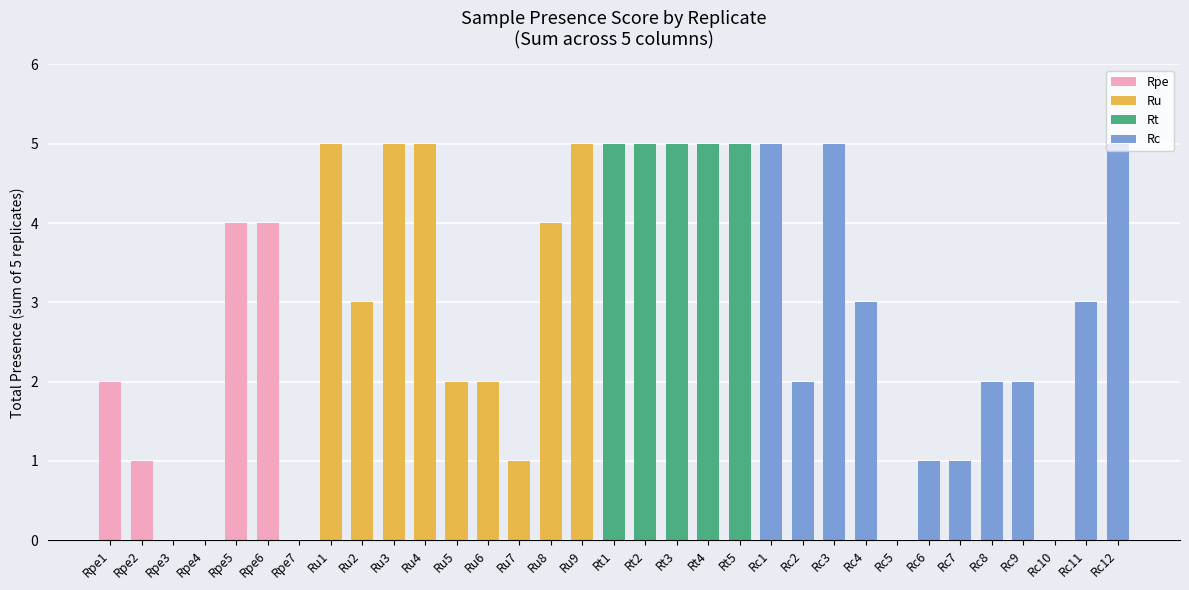

Reading left to right, transcribe all the data shown in this chart.

Rpe1=2	Rpe2=1	Rpe3=0	Rpe4=0	Rpe5=4	Rpe6=4	Rpe7=0	Ru1=5	Ru2=3	Ru3=5	Ru4=5	Ru5=2	Ru6=2	Ru7=1	Ru8=4	Ru9=5	Rt1=5	Rt2=5	Rt3=5	Rt4=5	Rt5=5	Rc1=5	Rc2=2	Rc3=5	Rc4=3	Rc5=0	Rc6=1	Rc7=1	Rc8=2	Rc9=2	Rc10=0	Rc11=3	Rc12=5